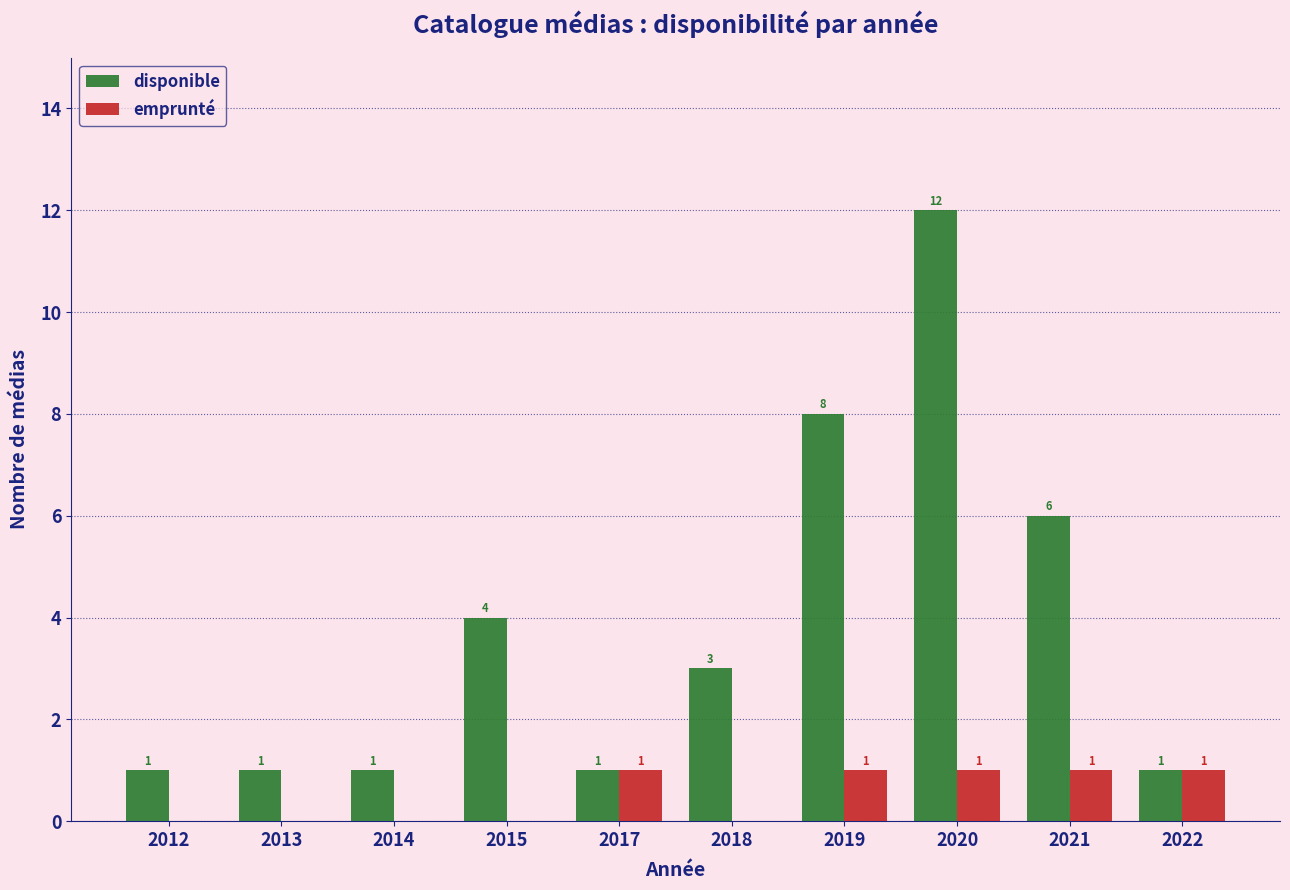

Are the bars horizontal?

No